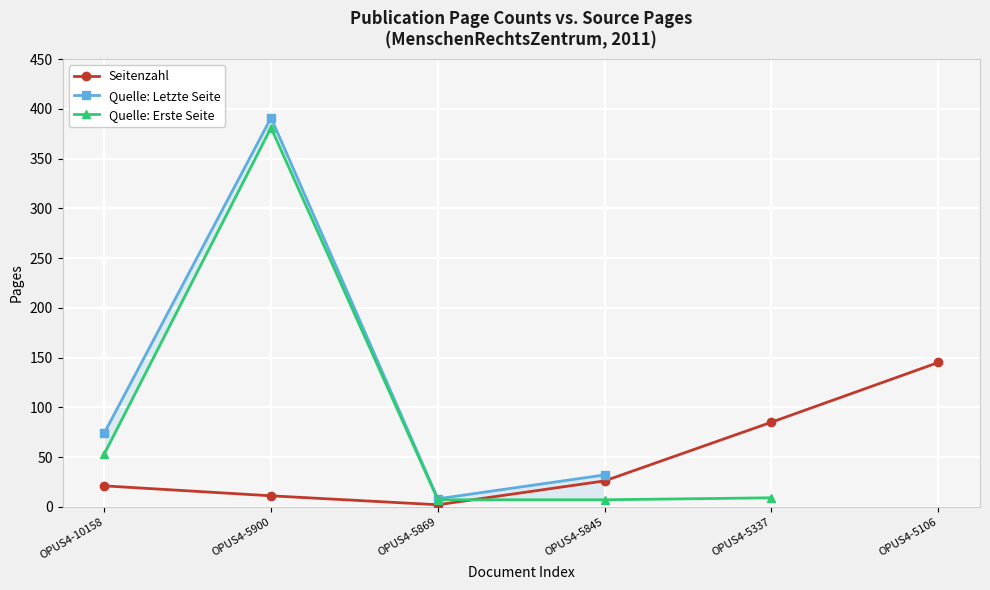

Rank the categories by Quelle: Letzte Seite value from highest to lowest.

OPUS4-5900, OPUS4-10158, OPUS4-5845, OPUS4-5337, OPUS4-5106, OPUS4-5869